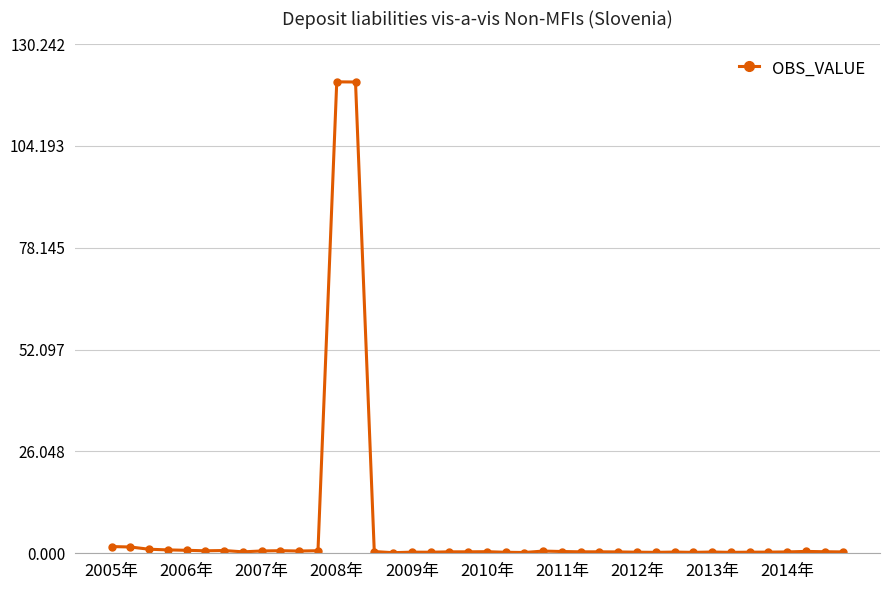

True or false: the data has more than 1 interior local peaks.

True